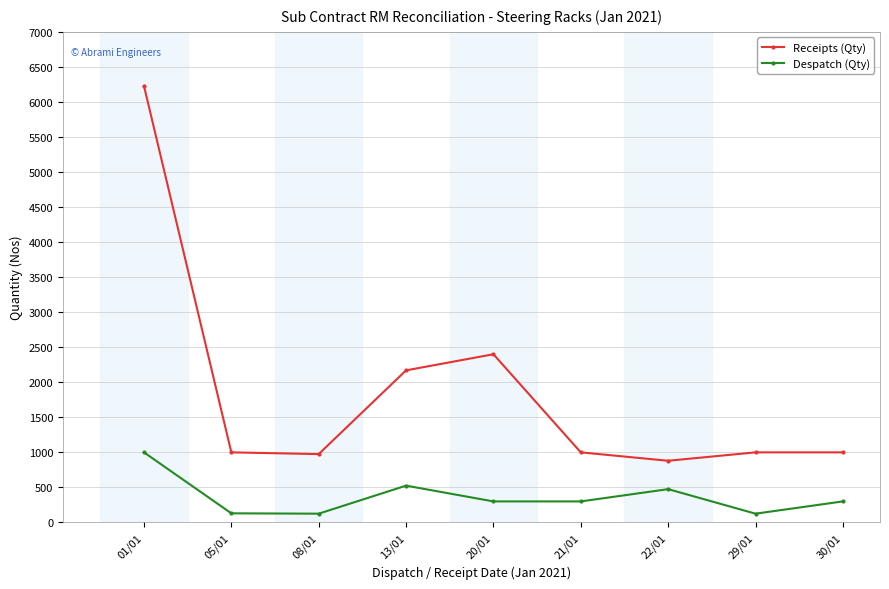

The Despatch (Qty) series shows 1518 at 01/01. True or false?

False